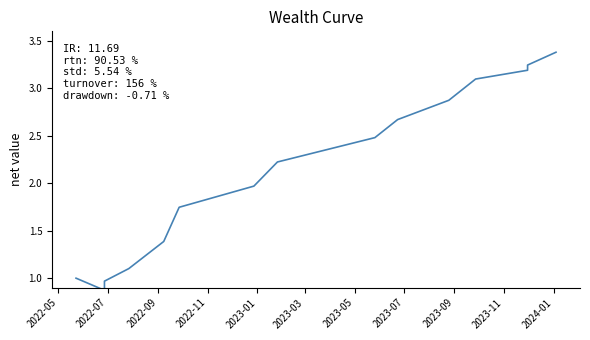

Approximately how many times larger is the value at 2023-01 compared to 2023-03?

0.8